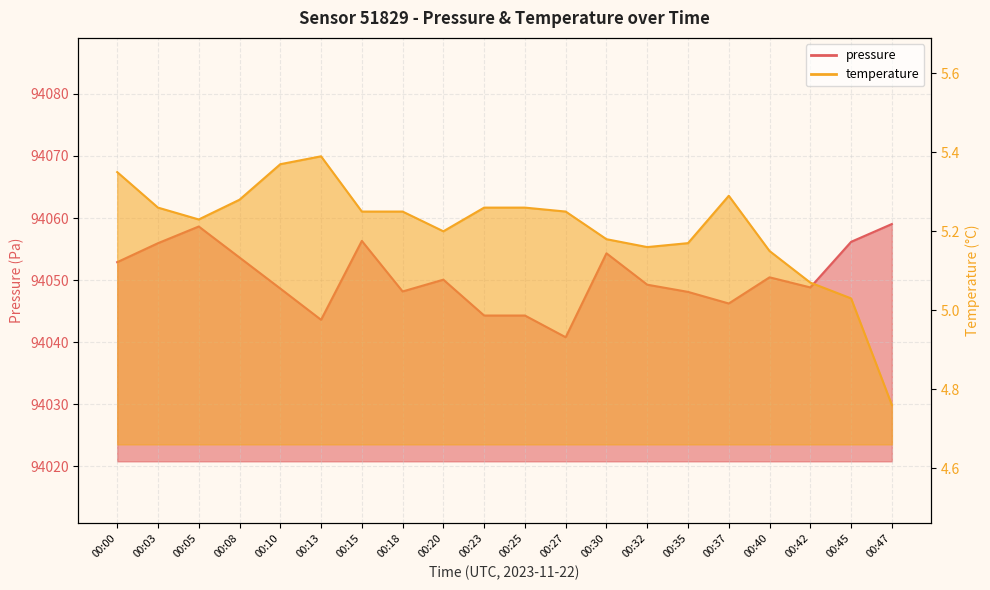

How many categories are shown in the chart?

20